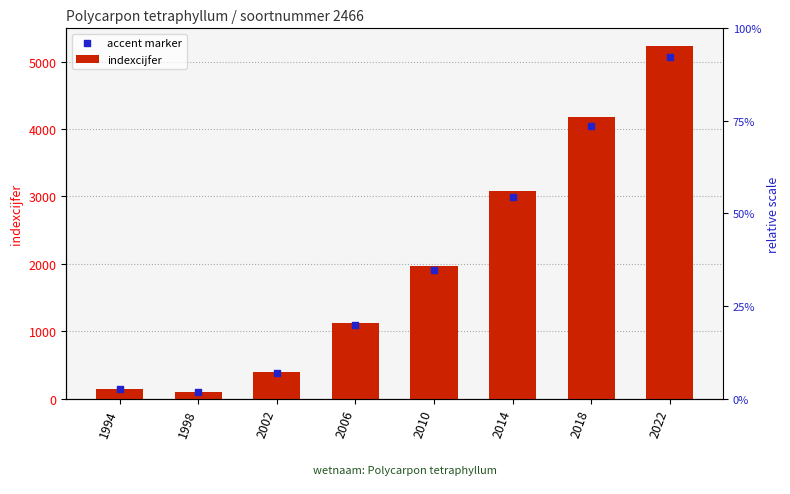

Which series has the largest total across all categories?

indexcijfer